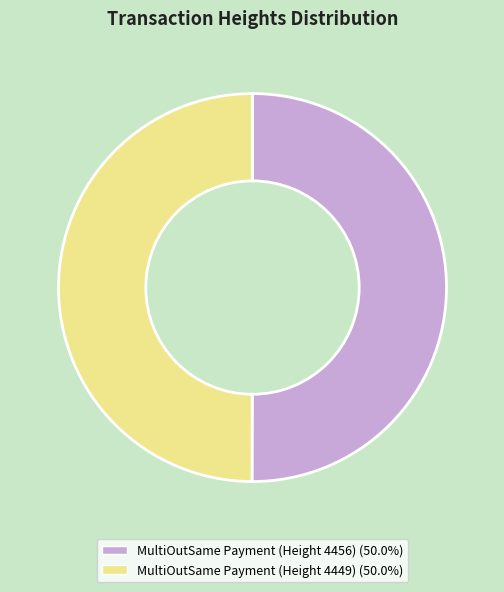

What is the ratio of the value at MultiOutSame Payment (Height 4456) to the value at MultiOutSame Payment (Height 4449)?

1.0